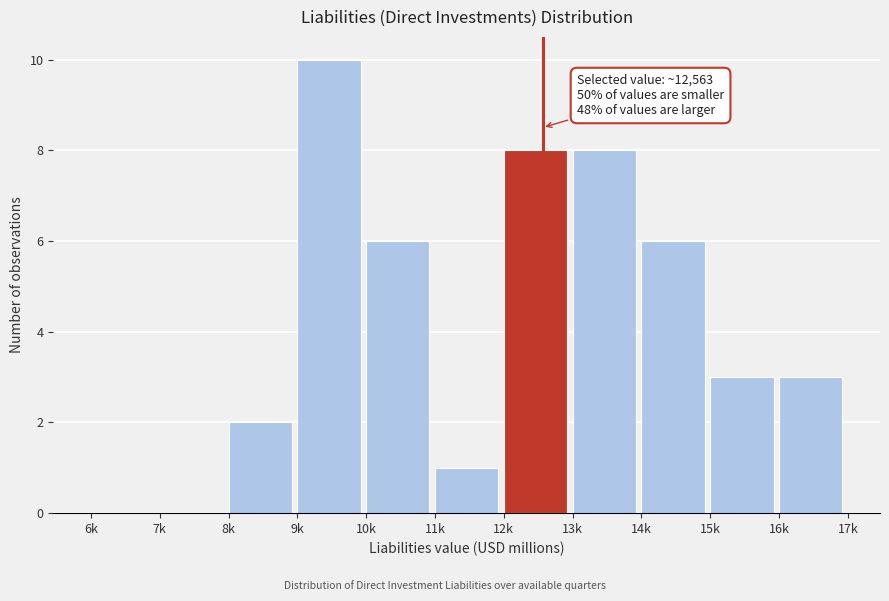

Reading right to left, list all the values displayed in this chart.

16k=3	15k=3	14k=6	13k=8	12k=8	11k=1	10k=6	9k=10	8k=2	7k=0	6k=0